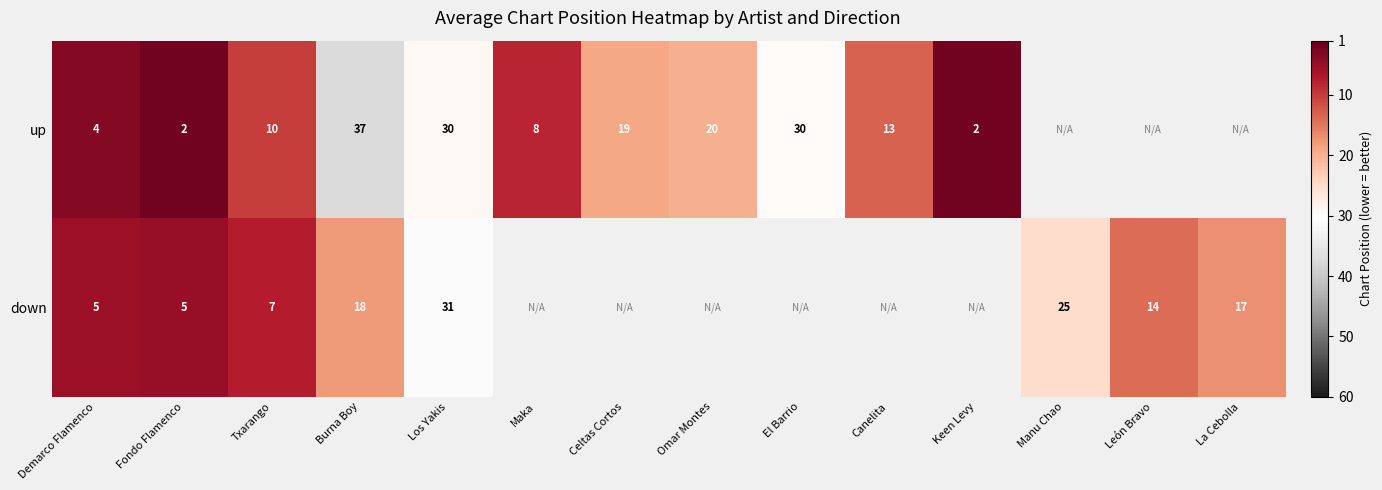

Rank the series at Burna Boy from lowest to highest value.

down, up